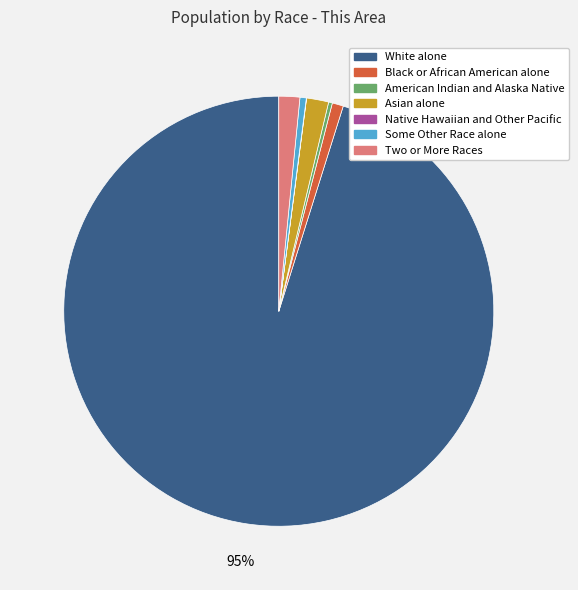

Which slice represents more than half of the pie?

White alone